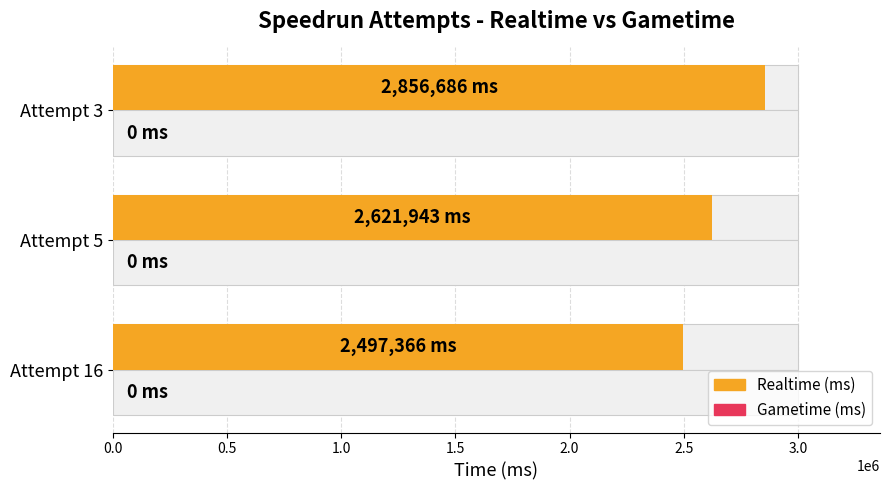

Does the chart contain any negative values?

No